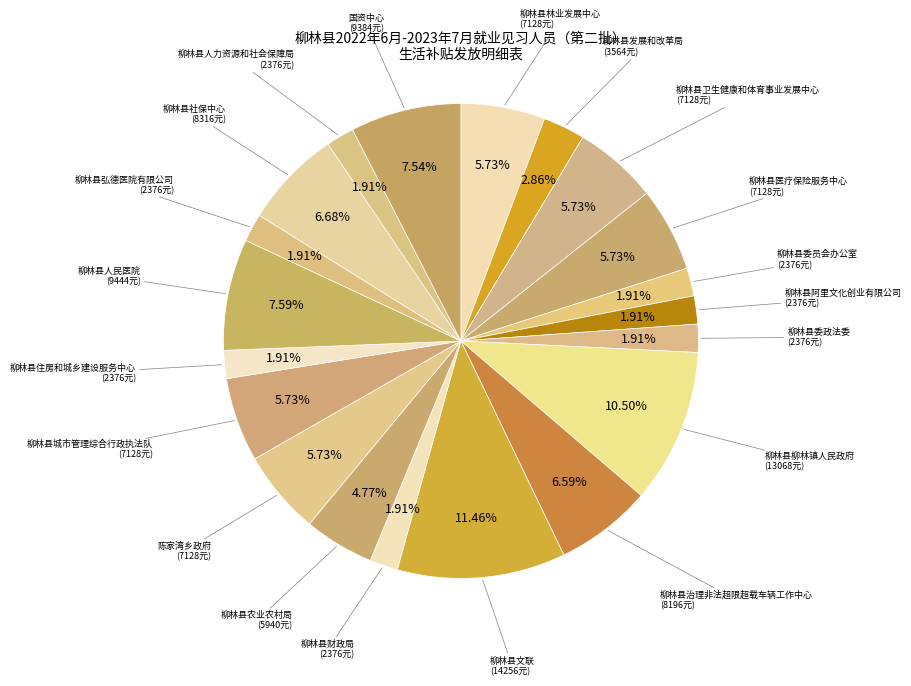

To the nearest percent, what percentage of the pie is 陈家湾乡政府?

6%